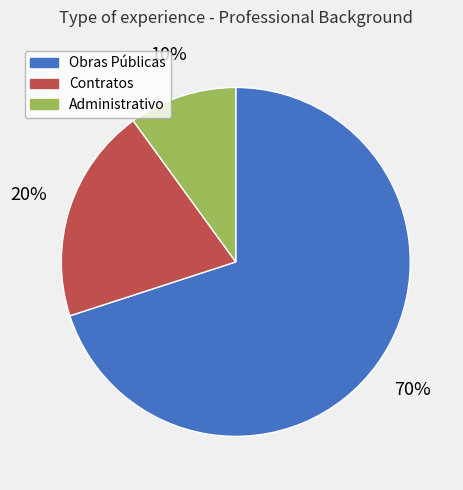

Rank the categories by value from lowest to highest.

Administrativo, Contratos, Obras Públicas